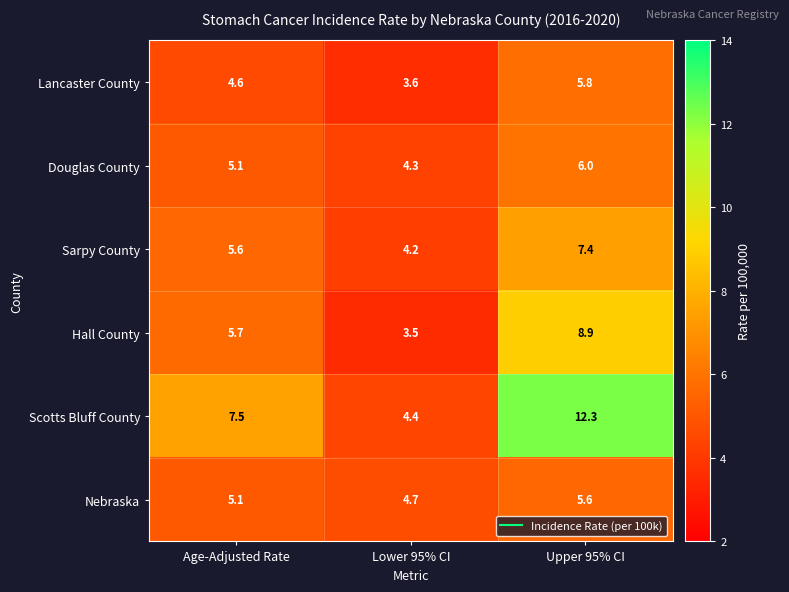

Rank the series by their maximum value, from highest to lowest.

Scotts Bluff County, Hall County, Sarpy County, Douglas County, Lancaster County, Nebraska